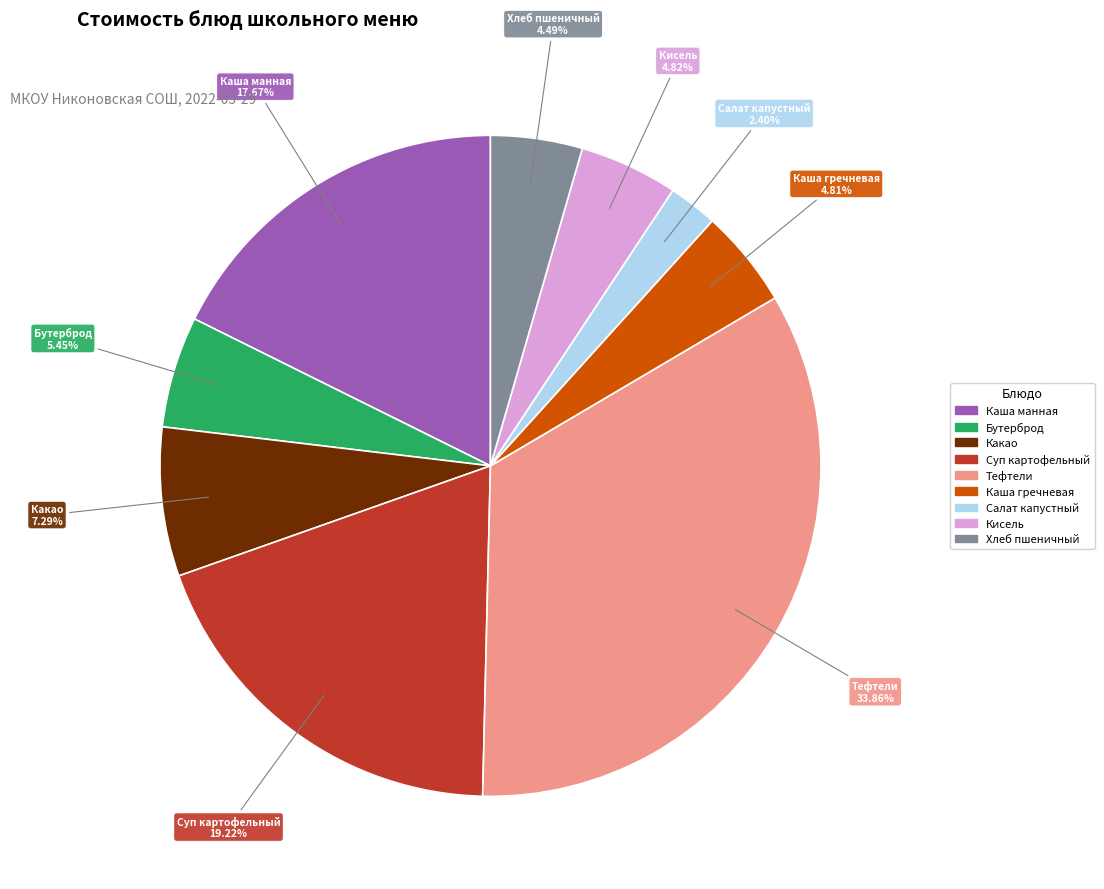

Do Салат капустный and Бутерброд together represent more than half of the pie?

No